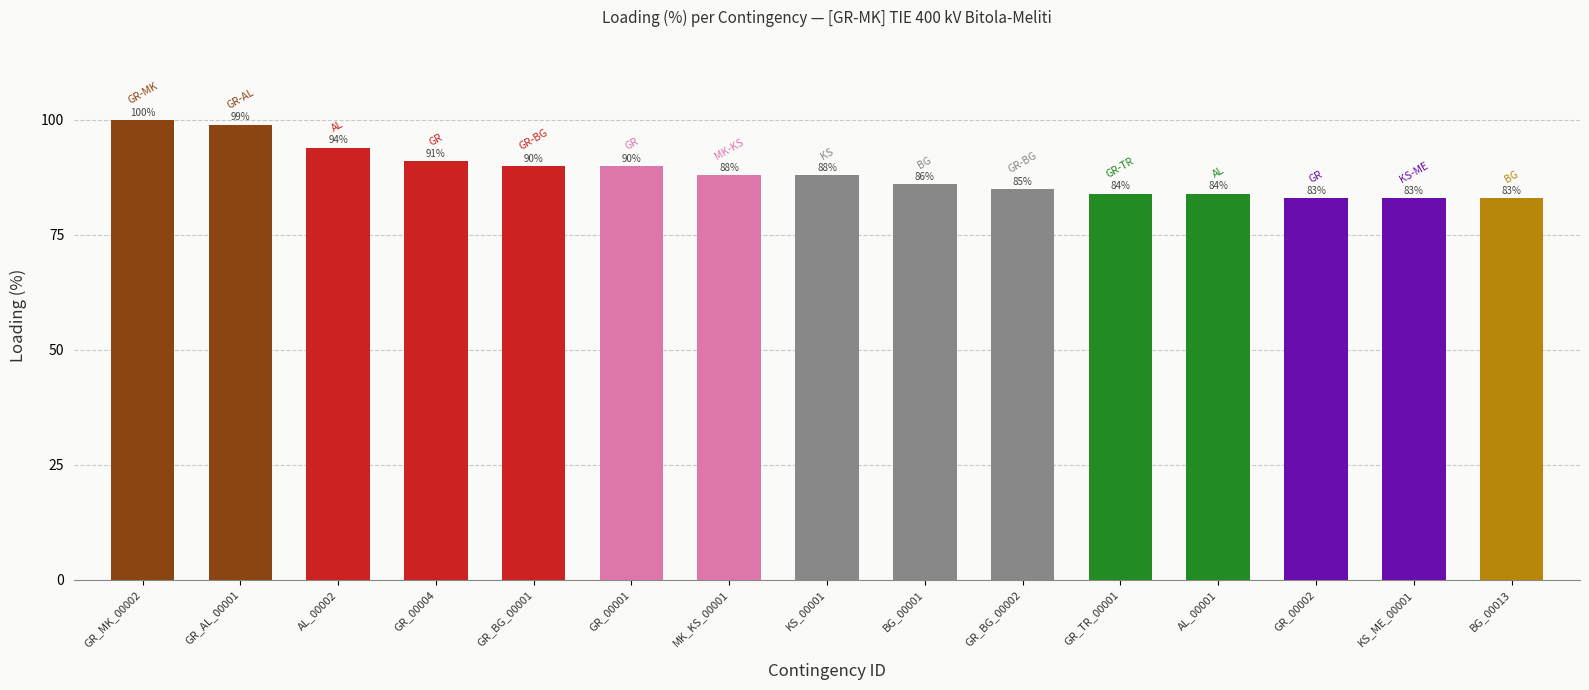

What position from the right is GR_BG_00002?

6